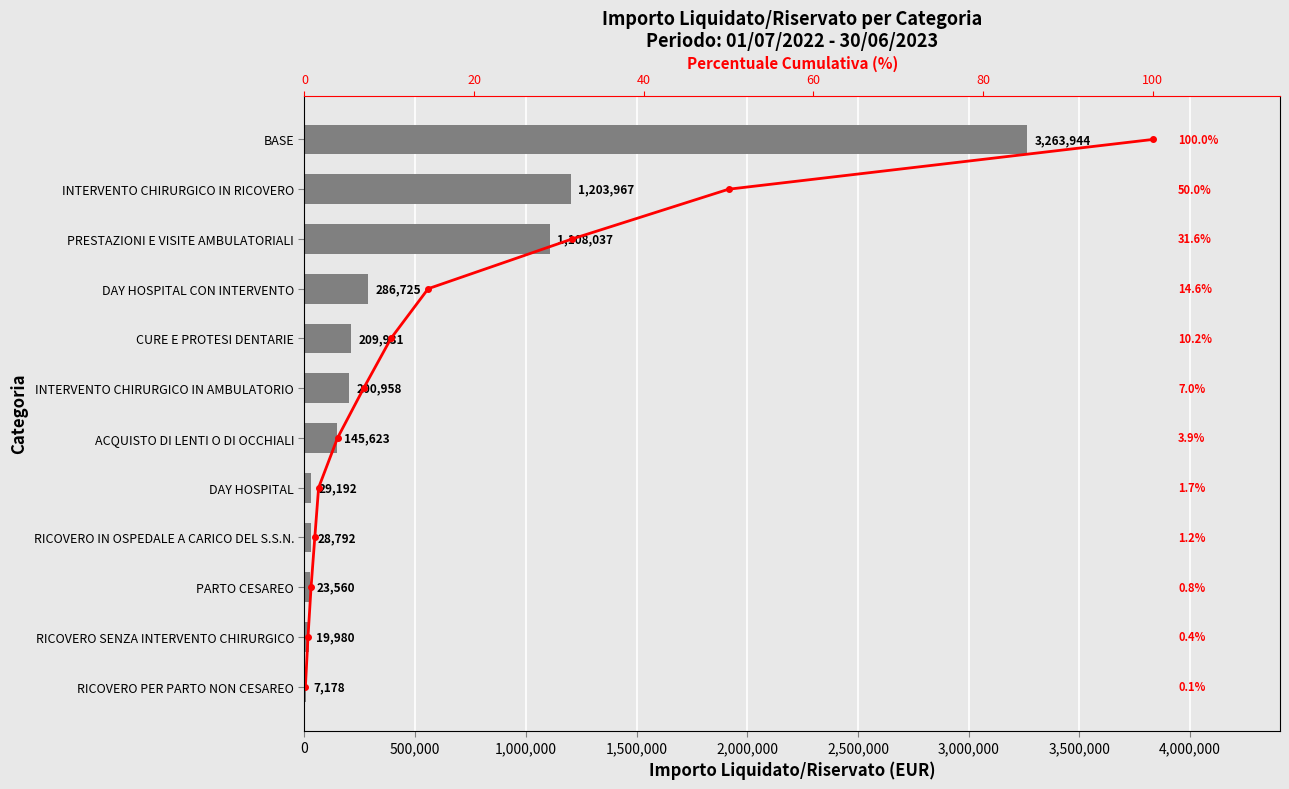

Is it true that IMPORTO LIQUIDATO/RISERVATO equals 638031.2 at PRESTAZIONI E VISITE AMBULATORIALI?

False